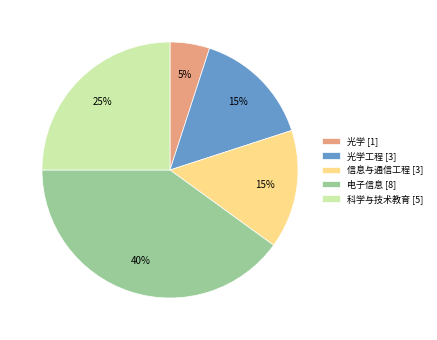

How many segments does this pie chart have?

5